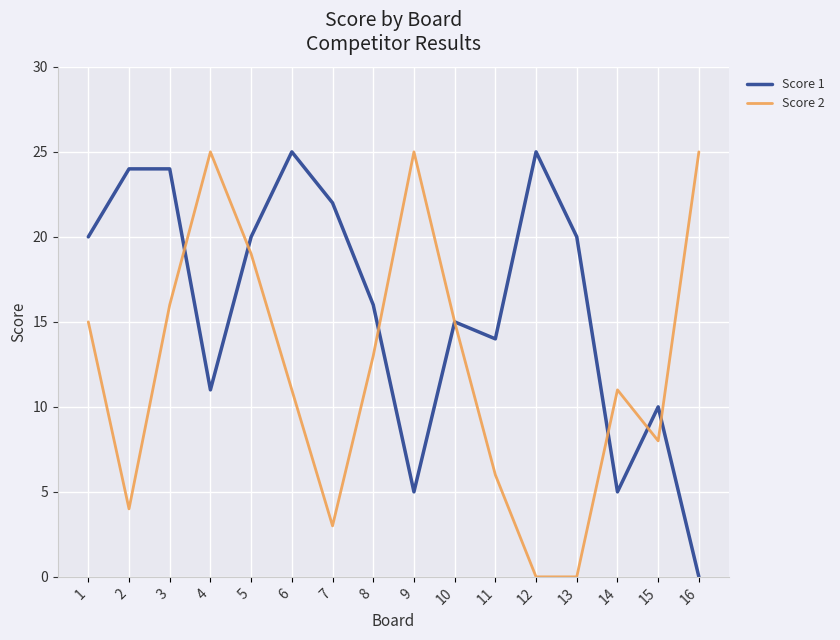

At 5, list the series in order from smallest to largest.

Score 2, Score 1